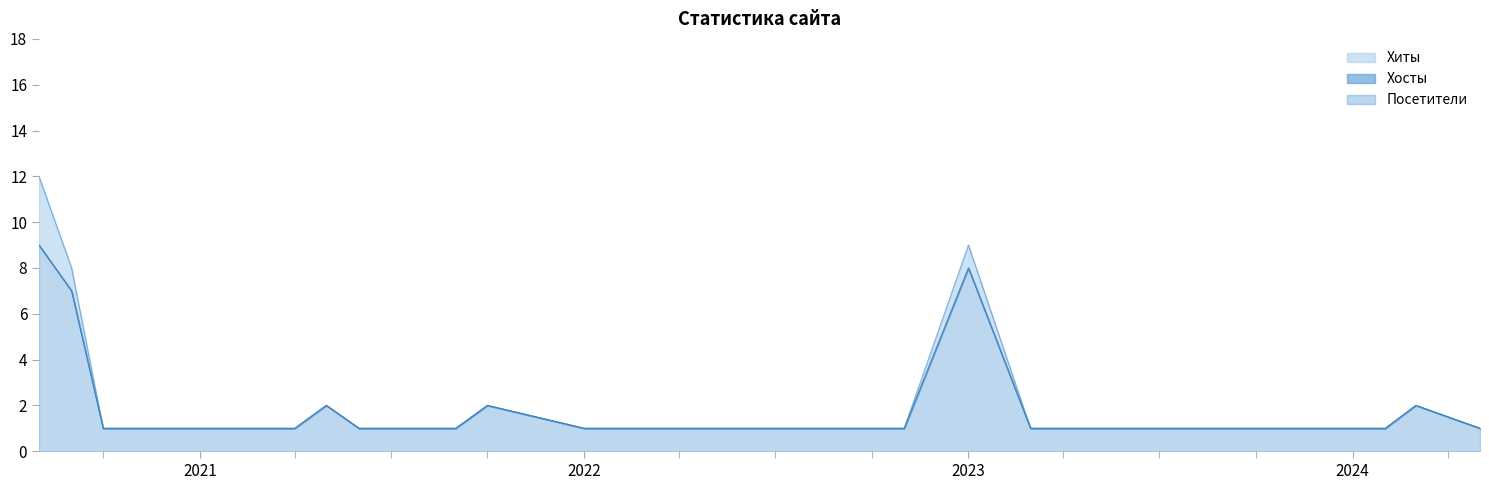

Which series changed the most between 2021-03 and 2023-11?

Хиты